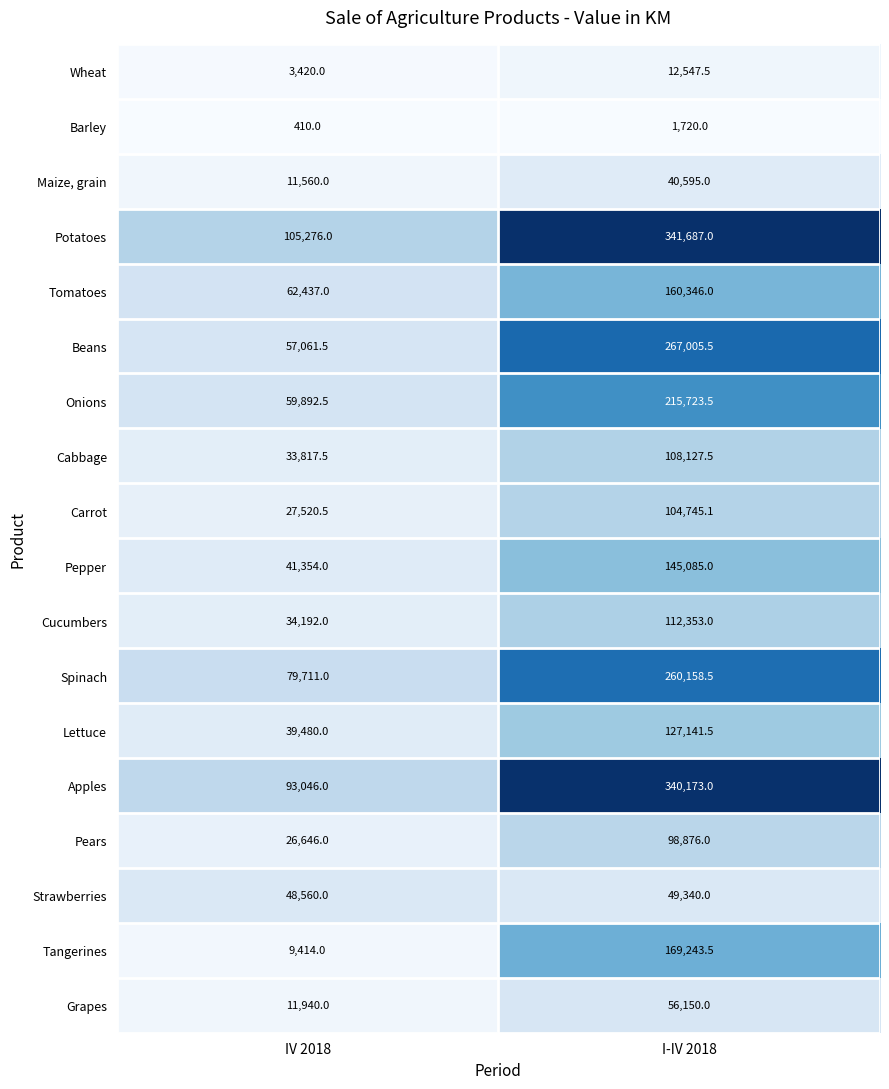

What is the smallest value displayed?

410.0